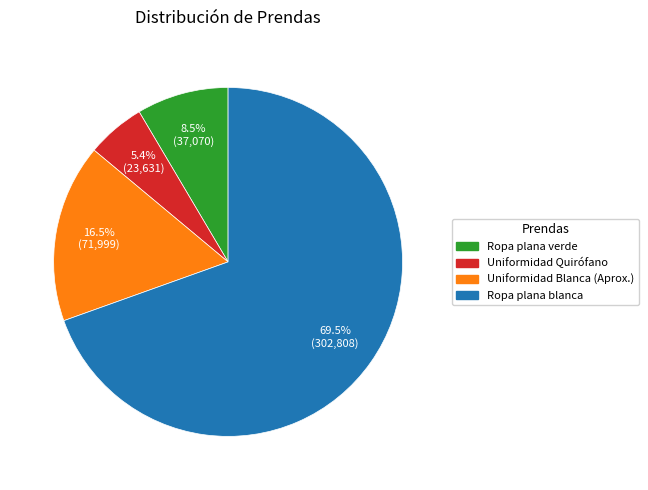

Which slice is the smallest?

Uniformidad Quirófano